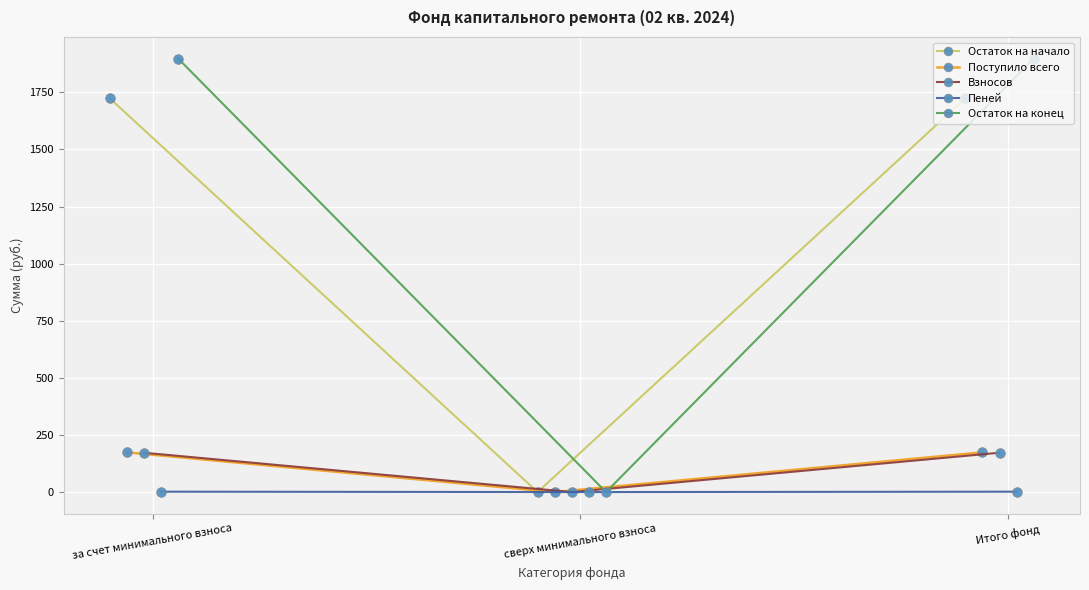

The value of Взносов at за счет минимального взноса is 50.8. True or false?

False